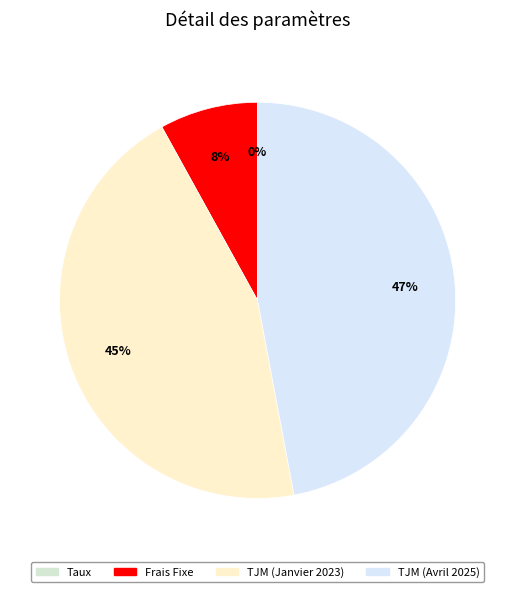

Which category has the biggest portion of the pie?

TJM (Avril 2025)